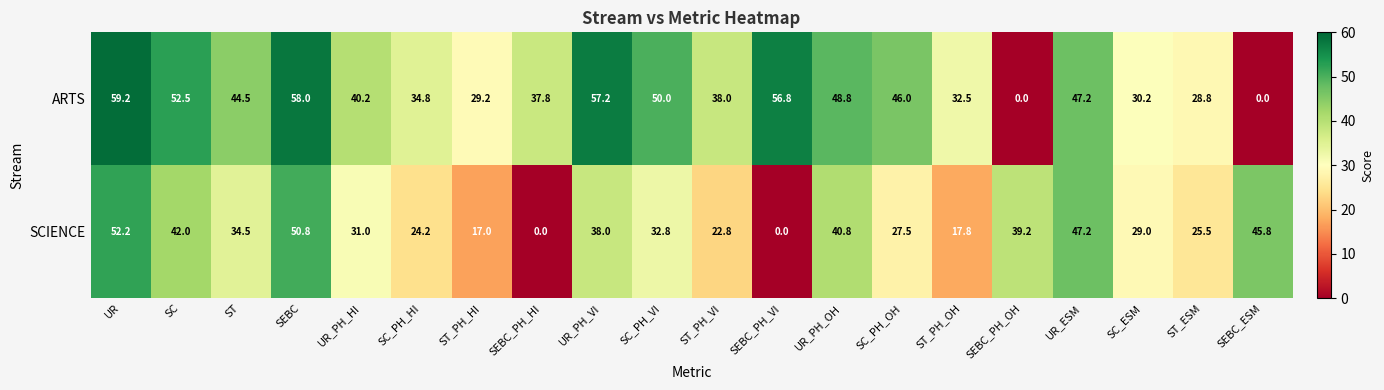

At which label does ARTS first exceed 44?

UR